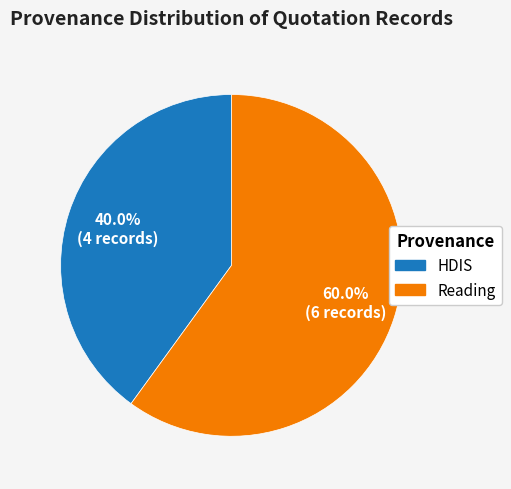

Does any single category account for the majority?

Yes